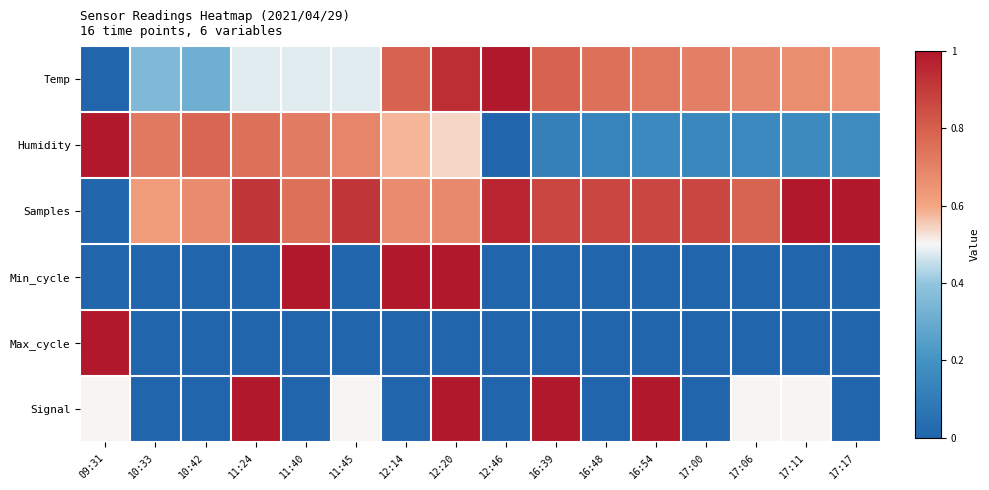

Which category has the lowest value across all series?

09:31